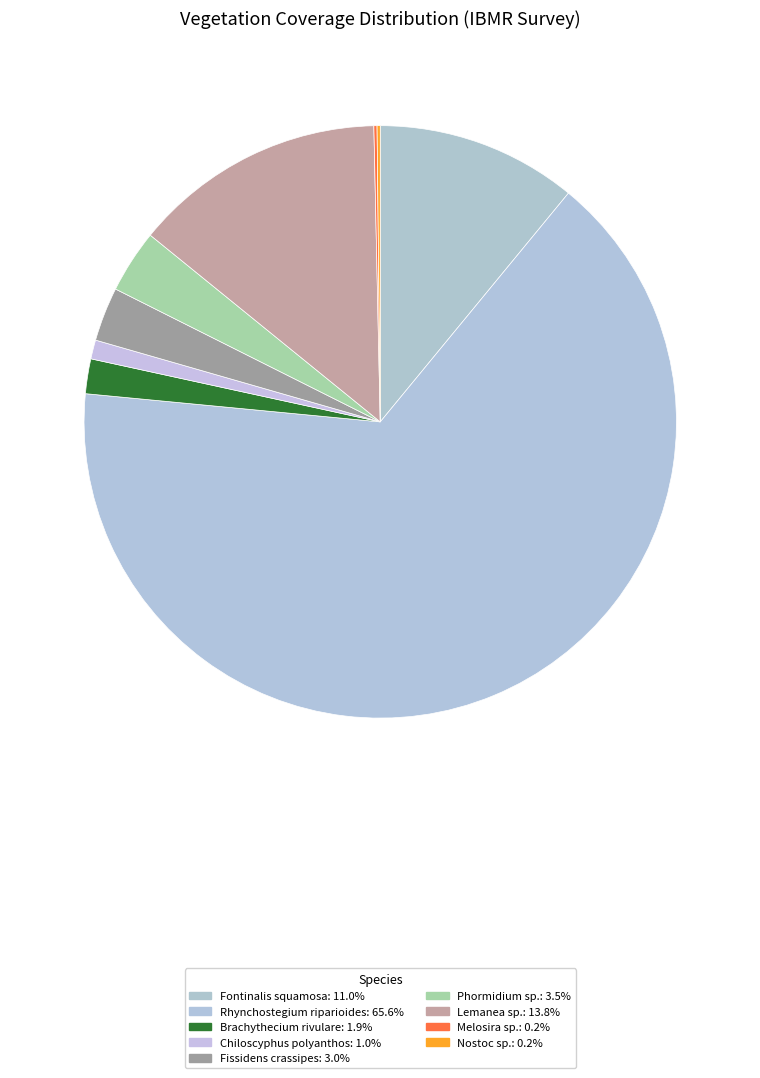

To the nearest percent, what is the combined percentage of Fontinalis squamosa and Chiloscyphus polyanthos?

12%